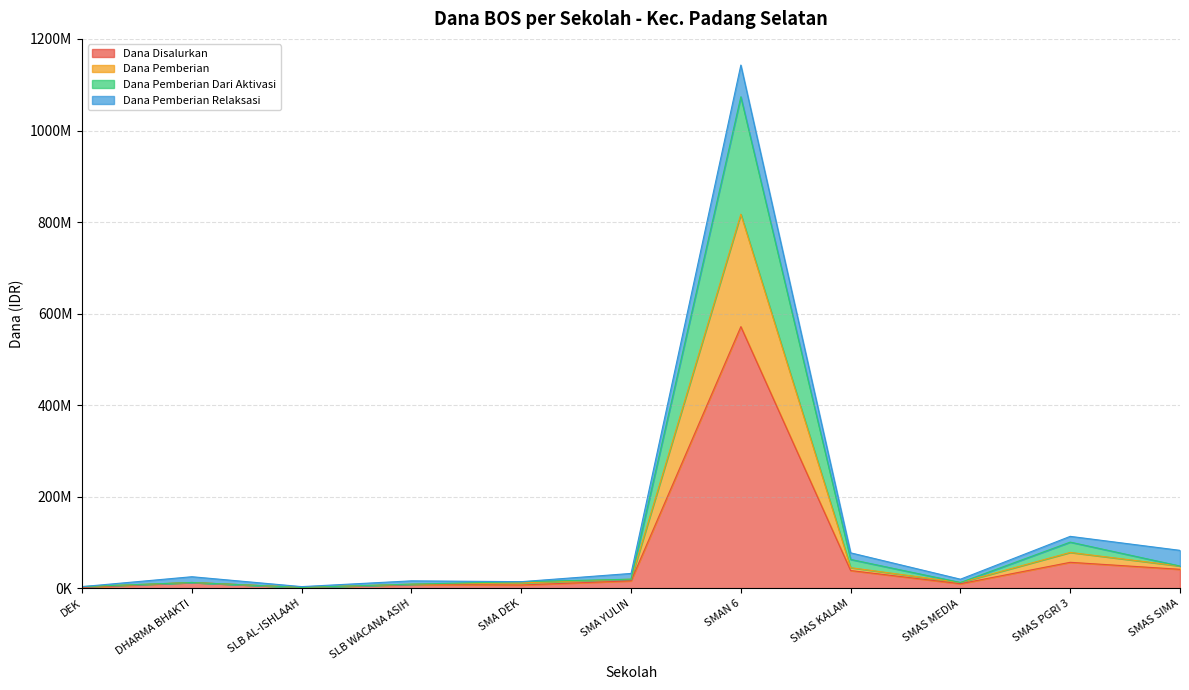

Does the chart display data point markers on the line(s)?

No